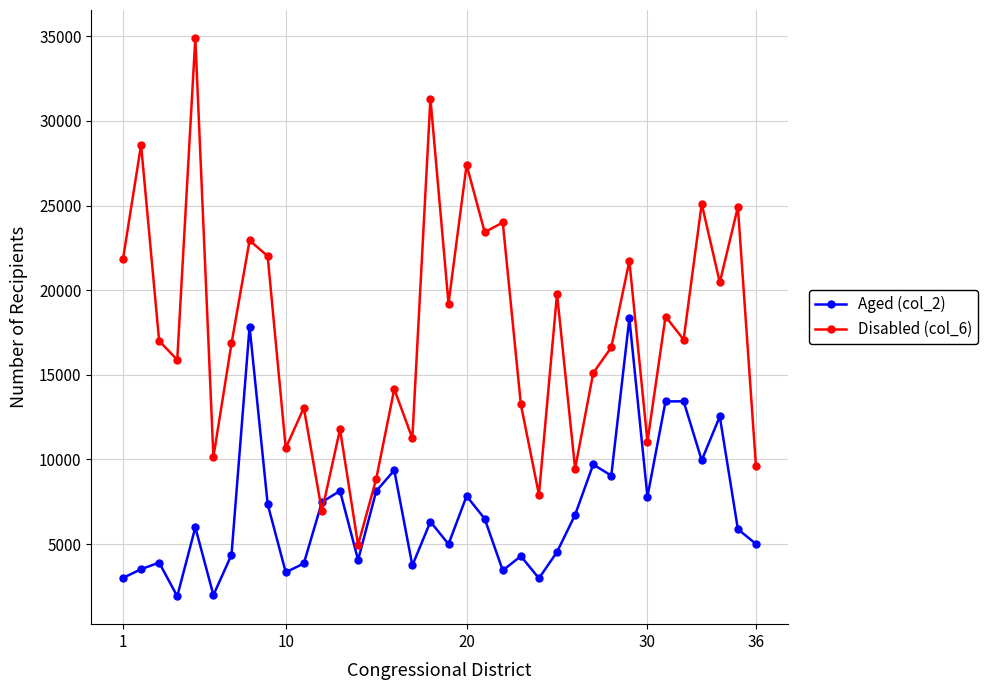

How many categories are shown in the chart?

36